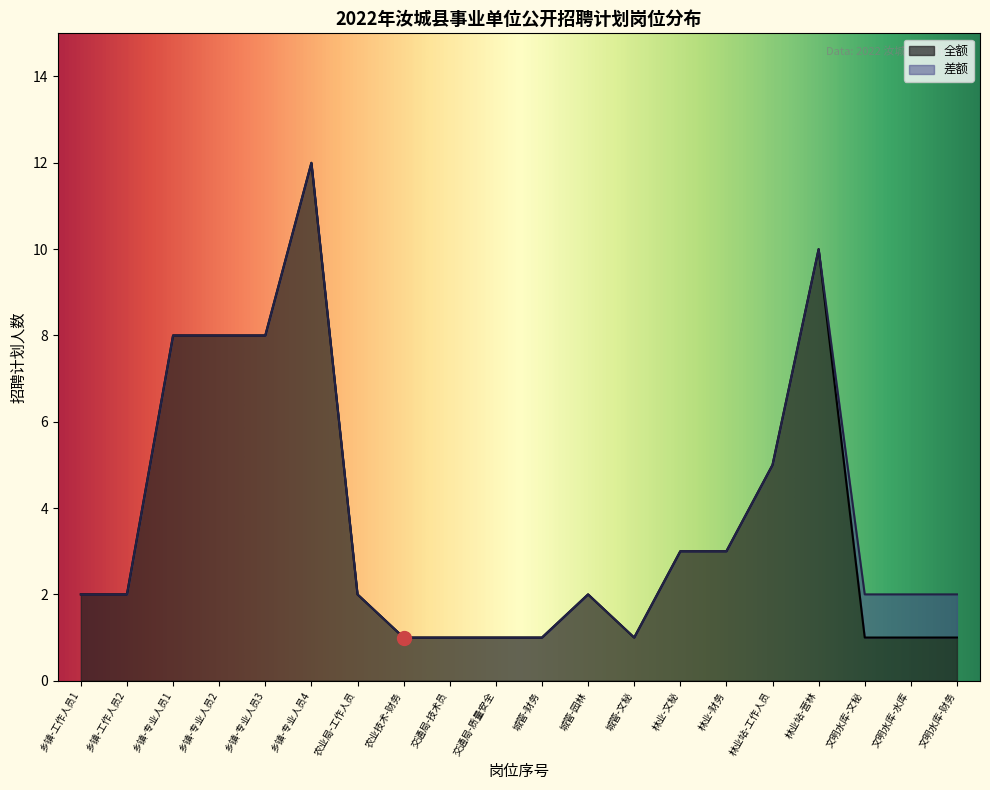

At which category is the sum across all series the highest?

乡镇-专业人员4